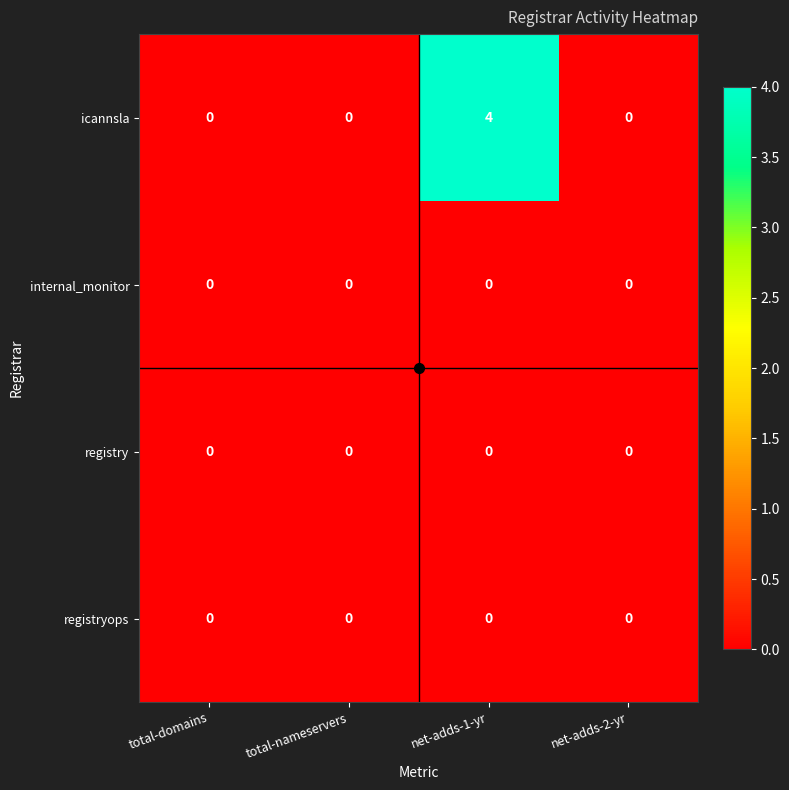

Which series has the largest range (max minus min)?

icannsla